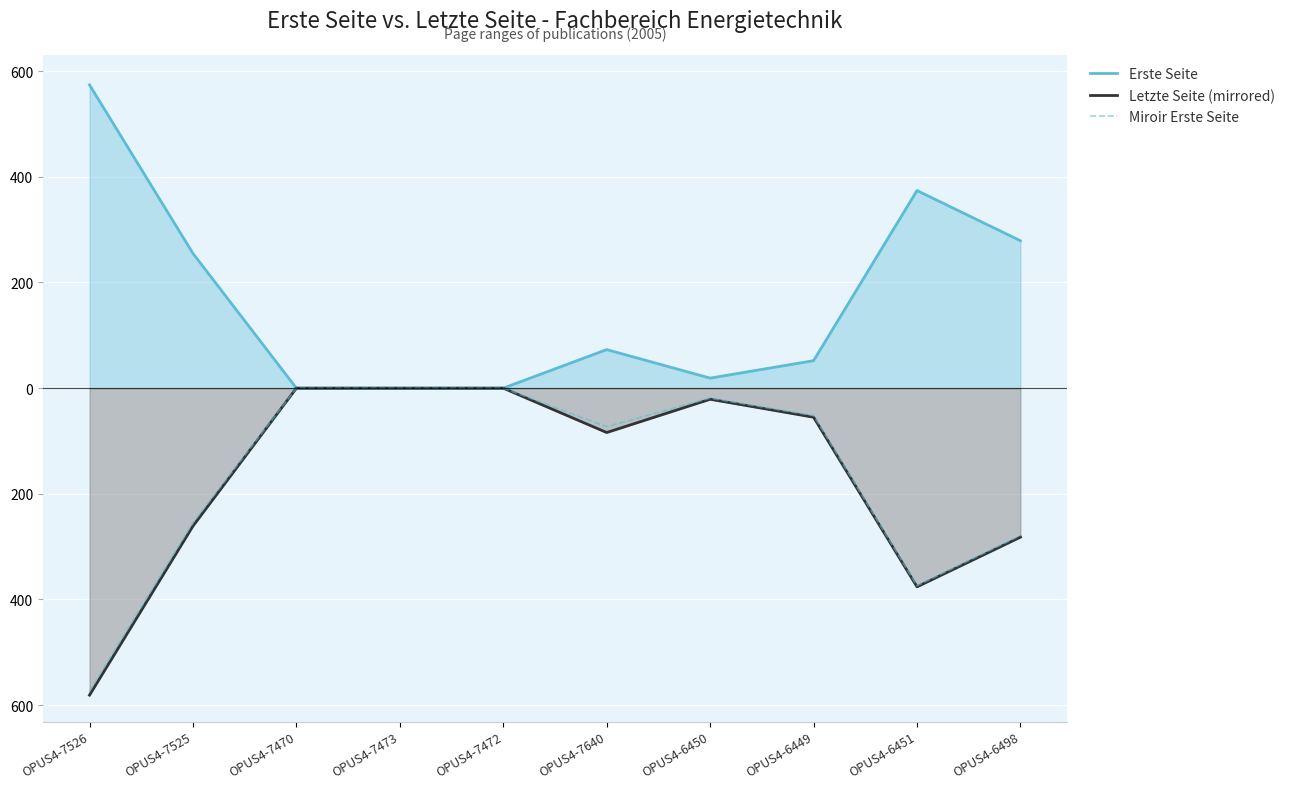

What is the greatest value displayed?

574